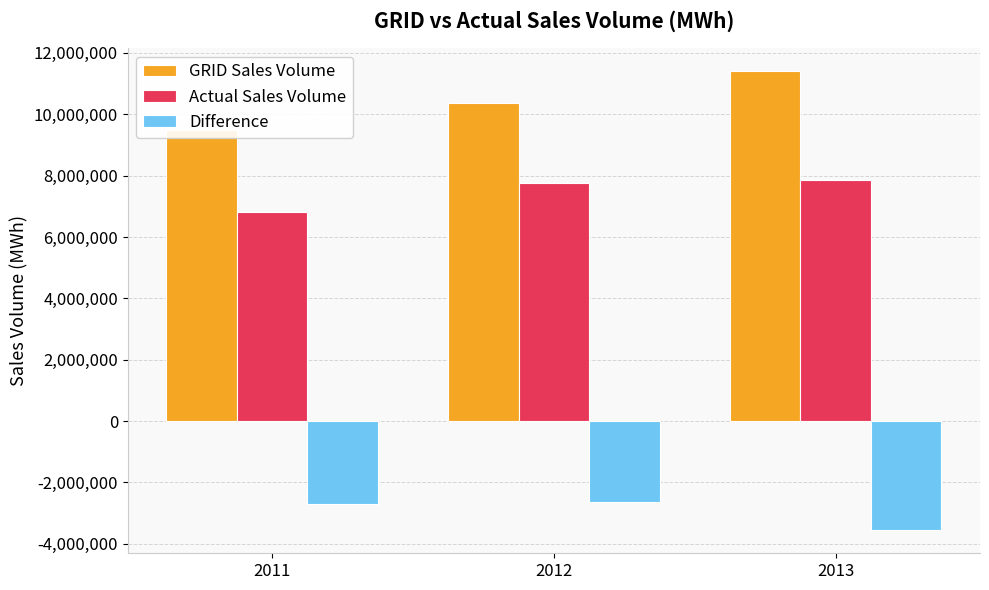

Where is Difference nearest to the value -3091938?

2011